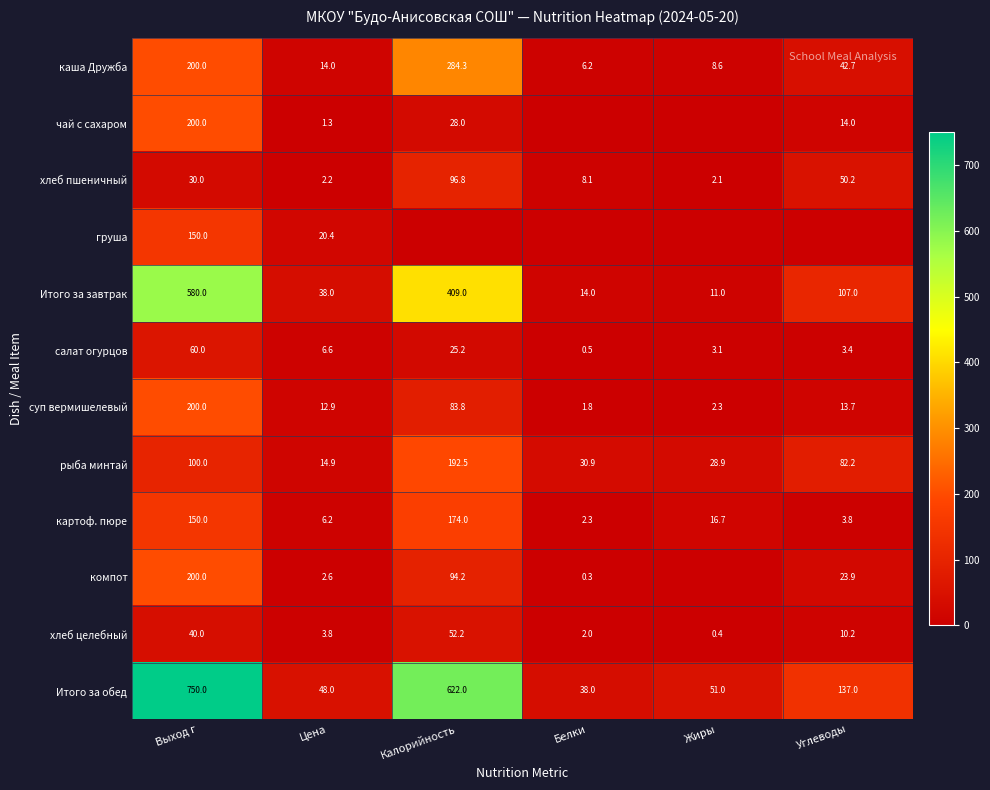

Where does the хлеб пшеничный series first go above 30?

Калорийность